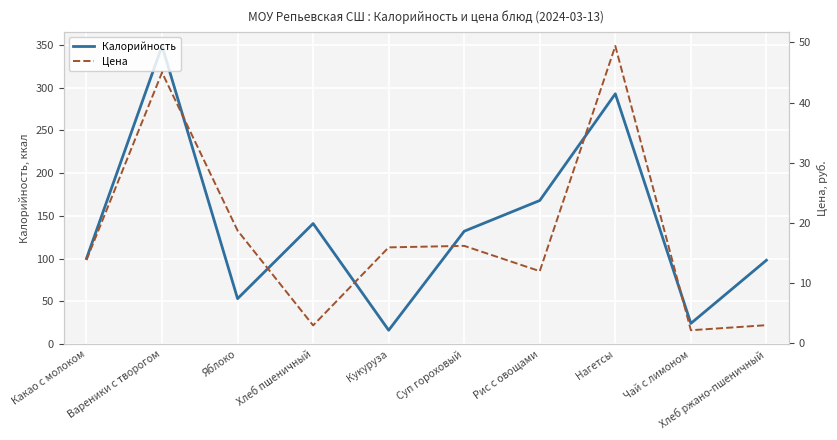

How many interior local valleys does the Цена series have?

3